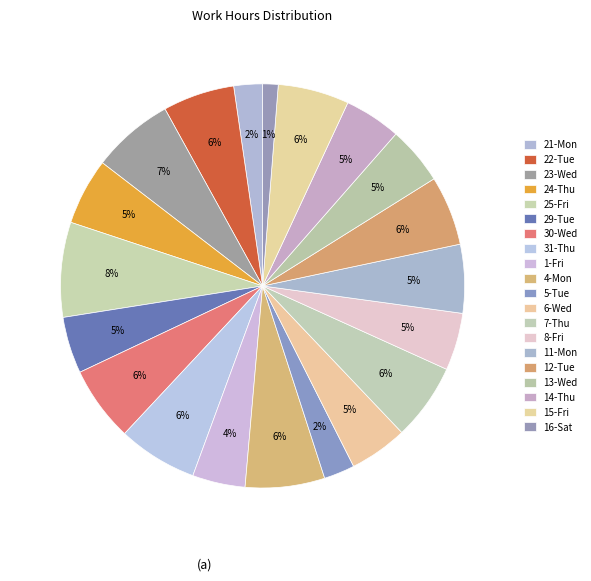

What percentage is the 25-Fri slice, to the nearest percent?

8%